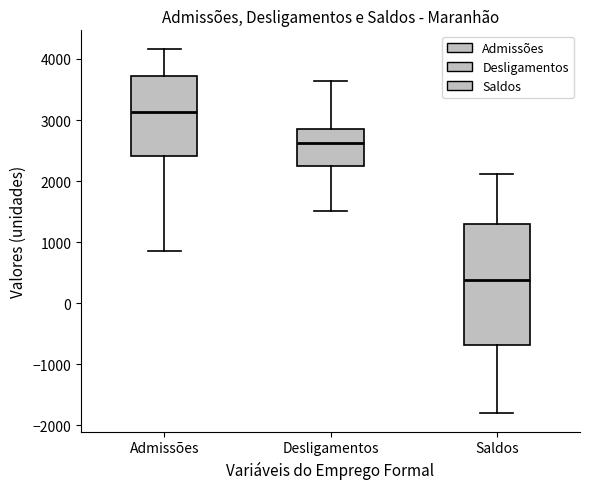

Reading left to right, read every box against the y-axis: the position of its median line, the range the box covers, and the ends of its whiskers. The values are not printed on the chart, so give them approximately, as read against the axis.

Admissões: median 3100, box 2400 to 3700, whiskers 900 to 4200
Desligamentos: median 2600, box 2300 to 2900, whiskers 1500 to 3600
Saldos: median 400, box -700 to 1300, whiskers -1800 to 2100